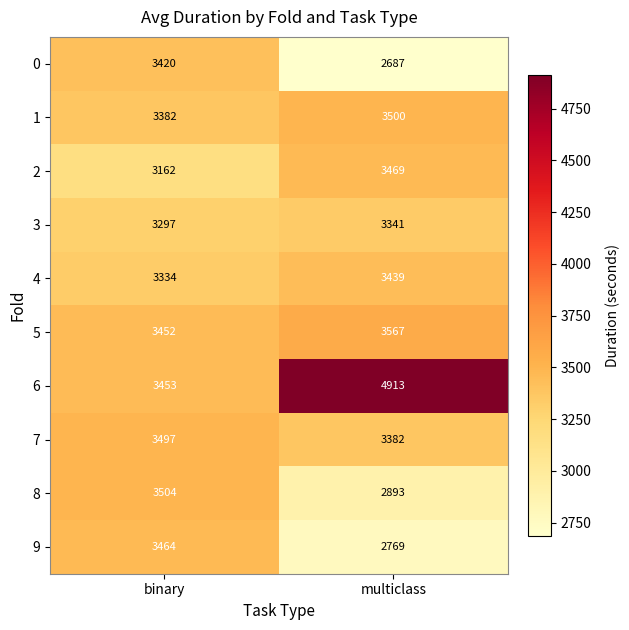

How many series are shown in this chart?

10